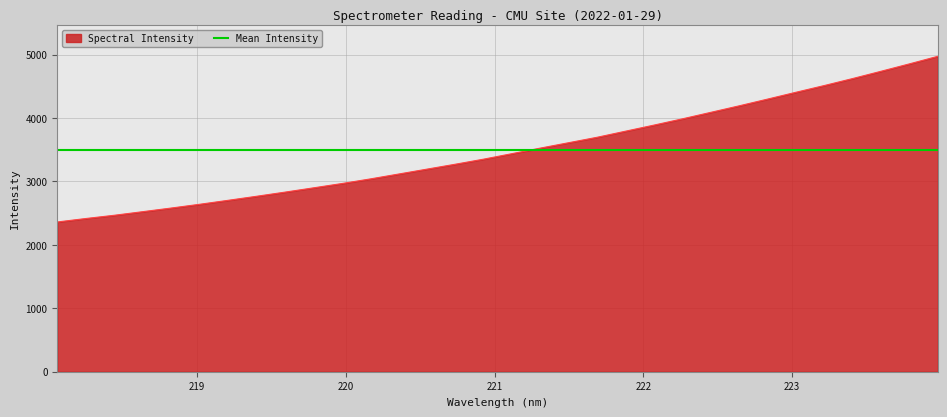

Reading left to right, list all the values displayed in this chart.

2360.7	2415.0	2466.2	2522.9	2580.1	2639.2	2701.6	2765.3	2830.7	2898.0	2965.9	3038.6	3115.9	3193.4	3270.9	3351.2	3438.0	3525.6	3610.9	3696.3	3792.3	3888.1	3986.6	4089.0	4191.8	4297.7	4405.5	4511.8	4622.1	4736.6	4853.3	4972.4